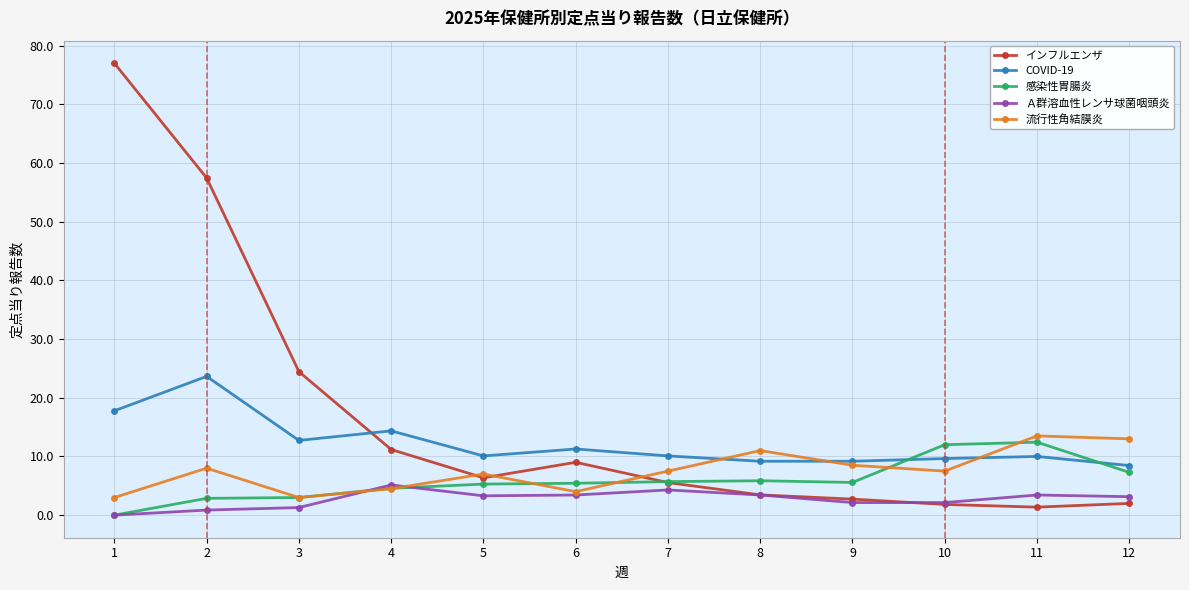

What is the average value of the Ａ群溶血性レンサ球菌咽頭炎 series?

2.7